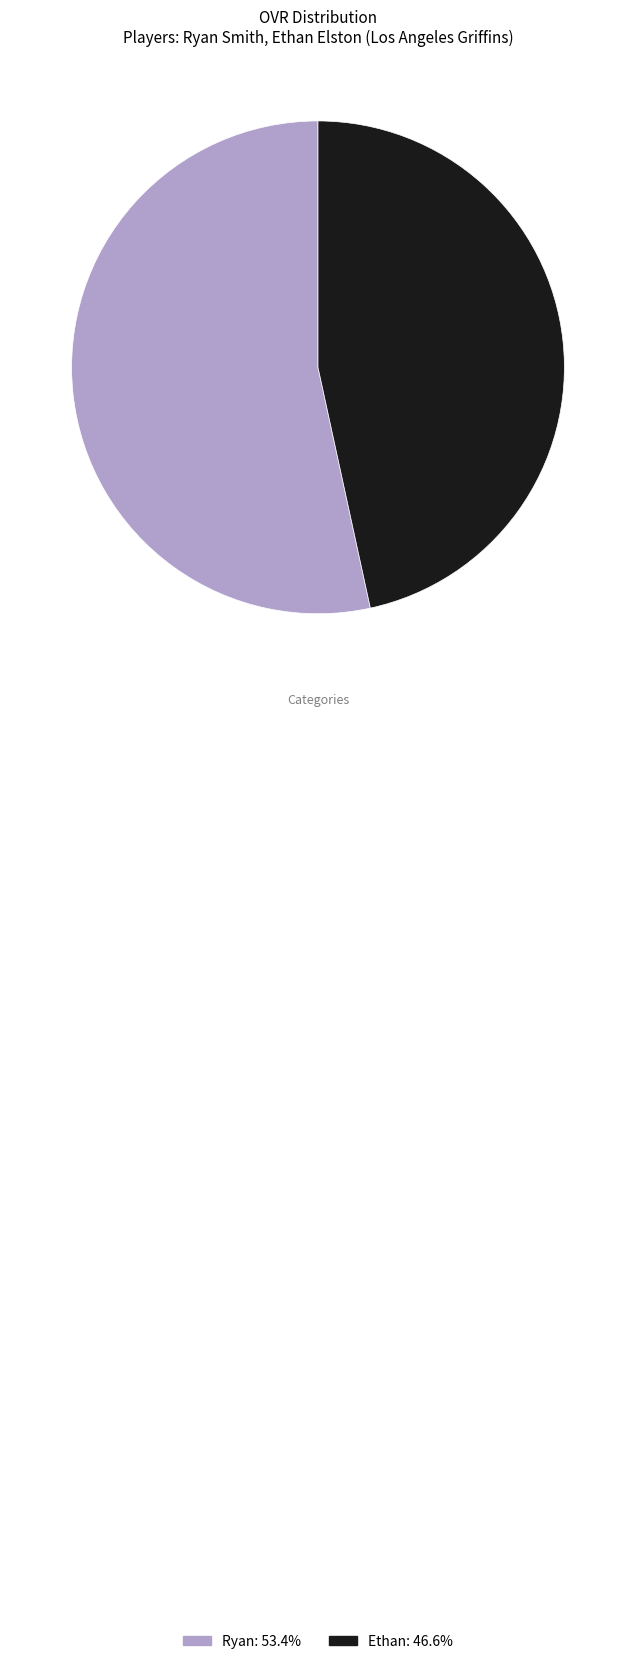

Which slice is the smallest?

Ethan